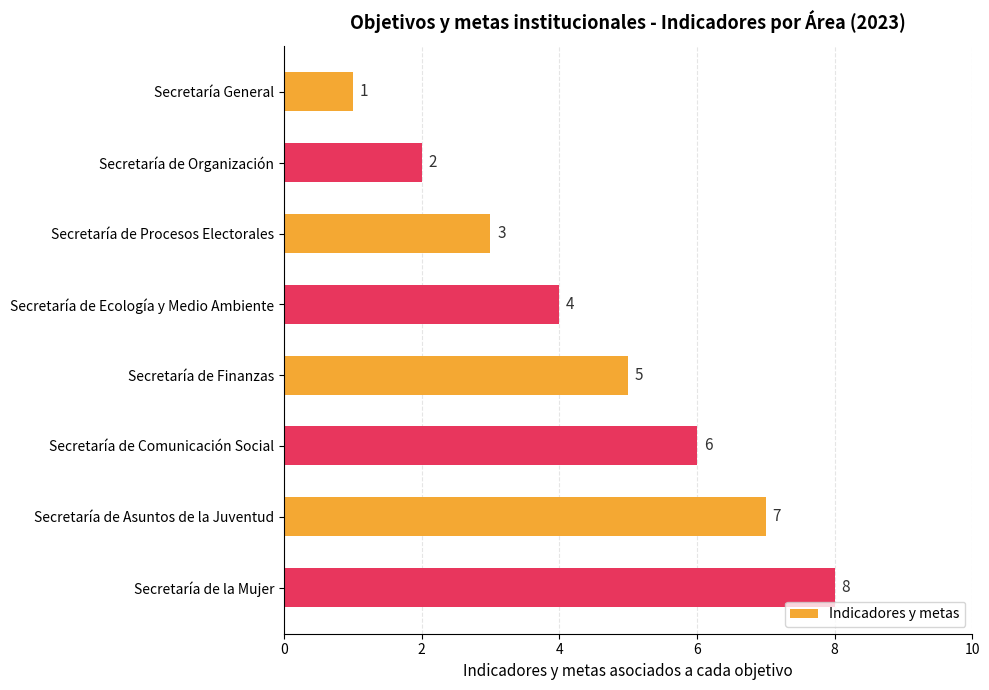

What is the difference between the maximum and second lowest values?

6